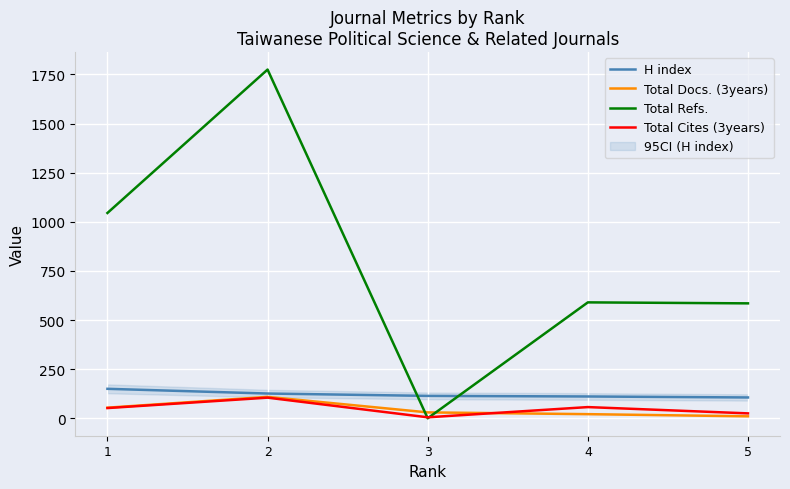

At how many categories does at least one series exceed 986?

2